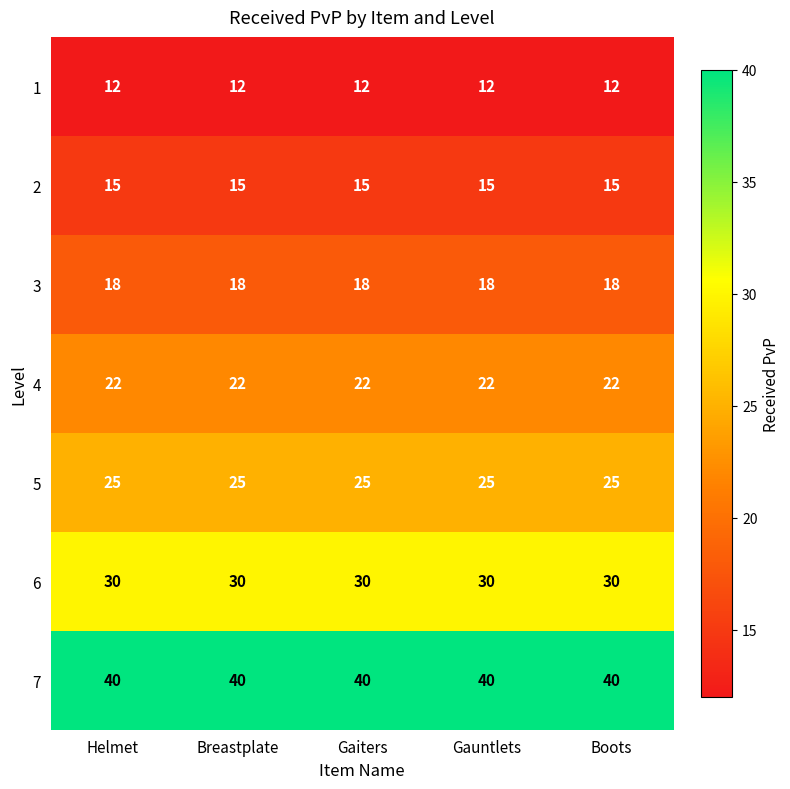

What is the approximate value of 4 at Helmet?

22